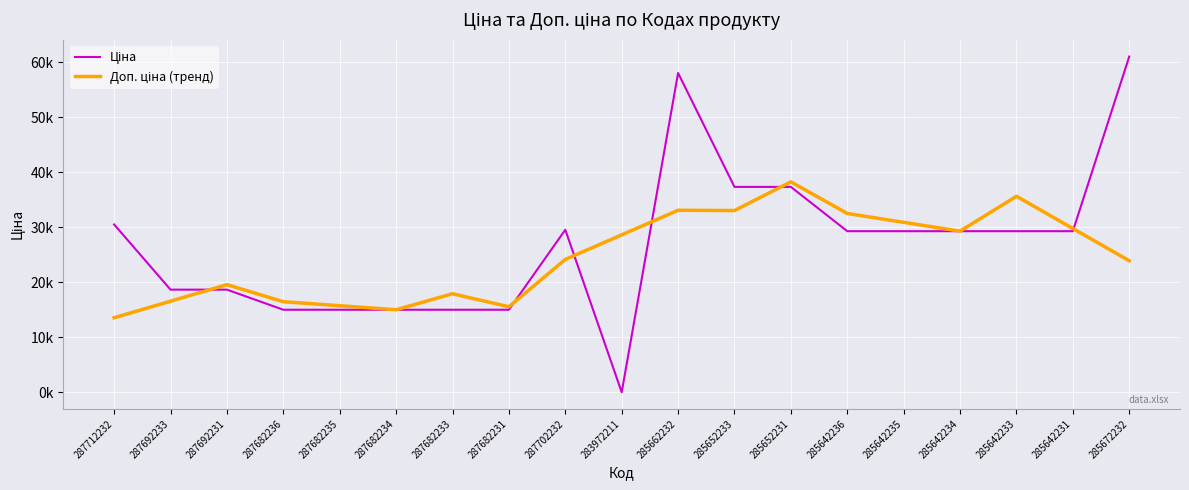

What position from the left is 283972211?

10